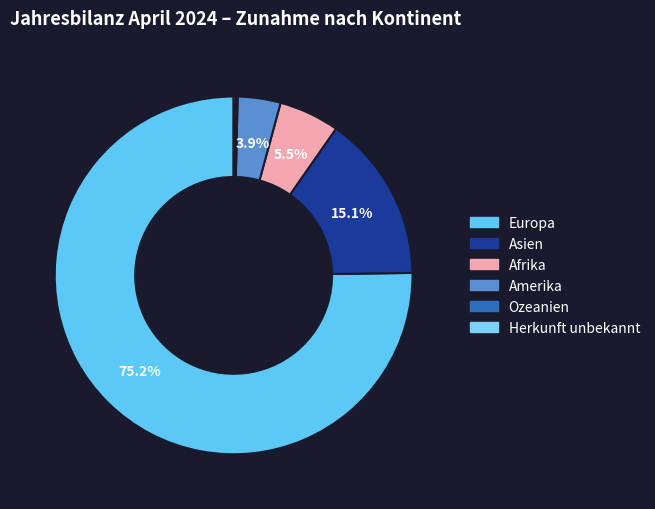

Is the sum of Europa and Asien greater than half?

Yes